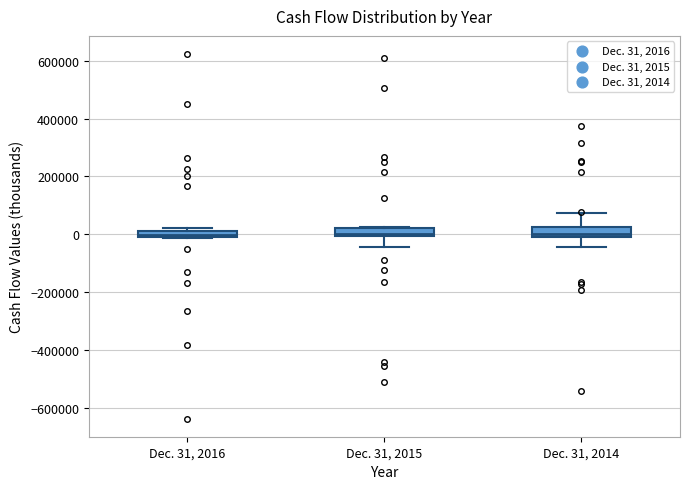

Where is the lower edge of the box for Dec. 31, 2016 on the y-axis? The values are not printed on the chart, so give them approximately, as read against the axis.

-20000